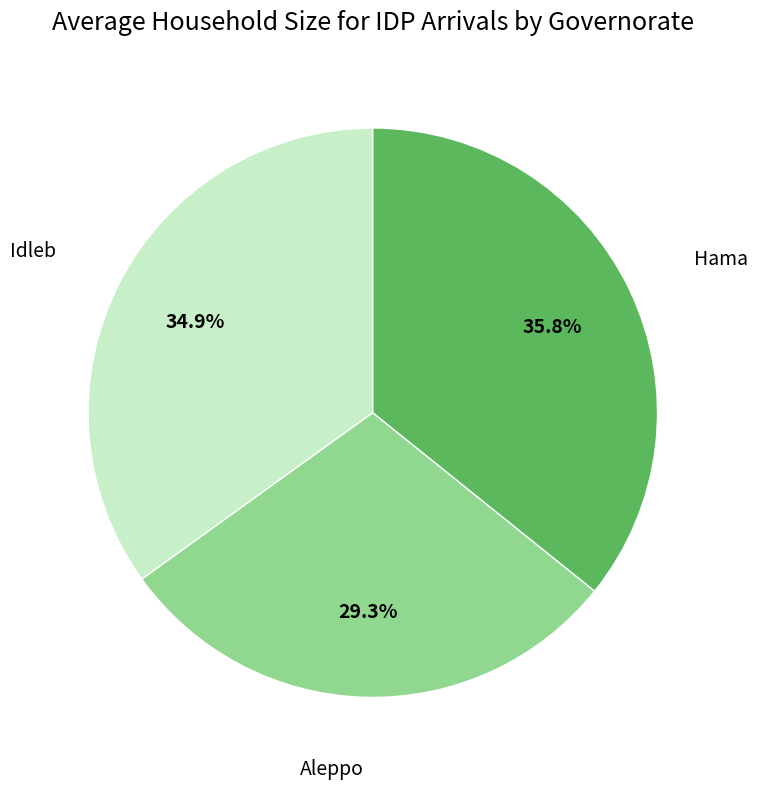

To the nearest percent, what is the combined percentage of Hama and Idleb?

71%